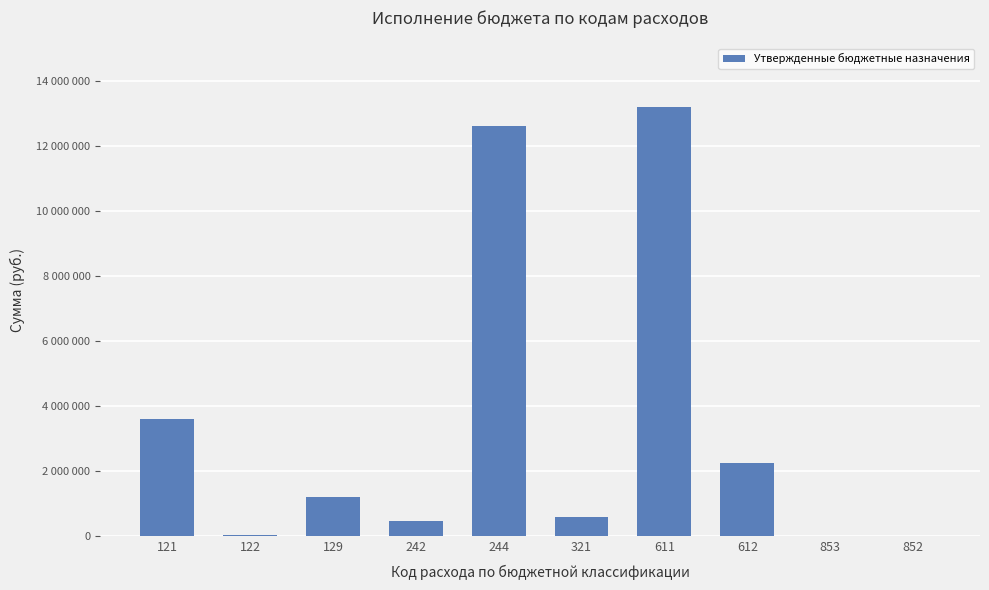

At which label is the value closest to 6589000?

121